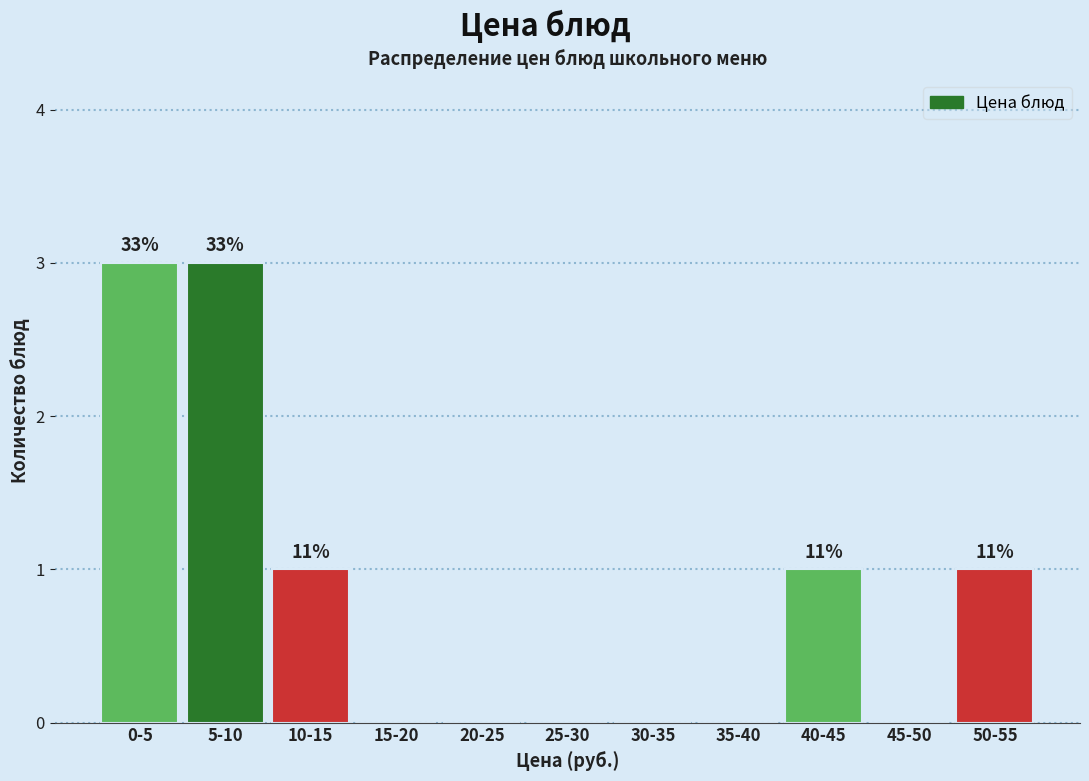

Reading left to right, list all the values displayed in this chart.

0-5=3	5-10=3	10-15=1	15-20=0	20-25=0	25-30=0	30-35=0	35-40=0	40-45=1	45-50=0	50-55=1